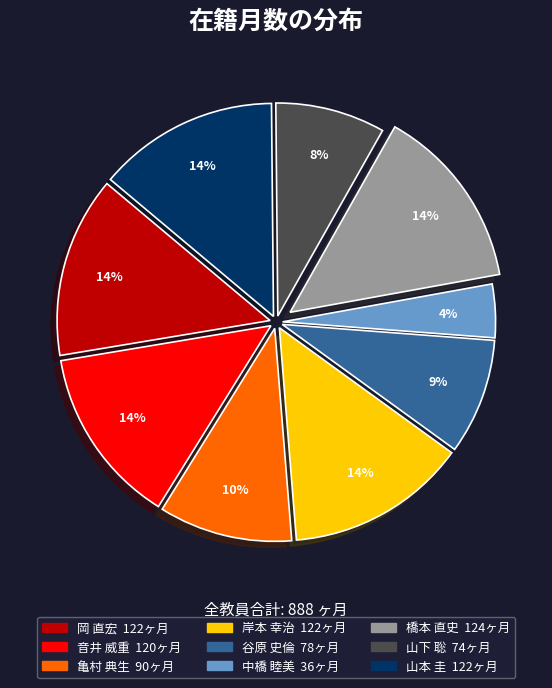

Which has a higher value, 岸本 幸治 or 山下 聡?

岸本 幸治